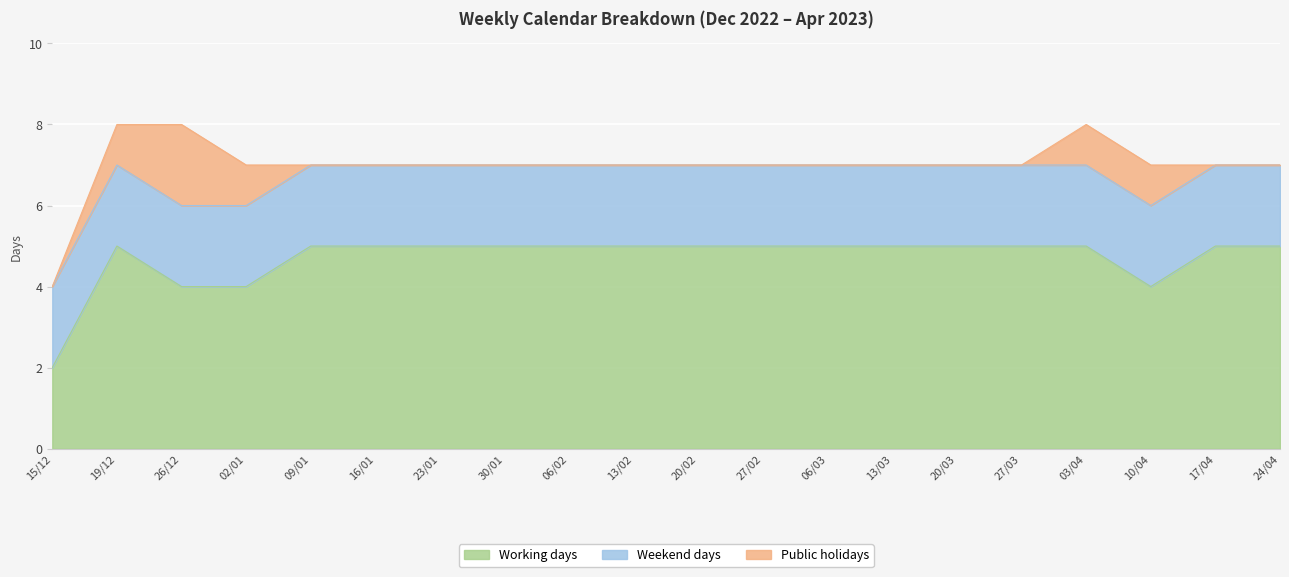

What is the difference between the maximum and minimum values in the Public holidays series?

2